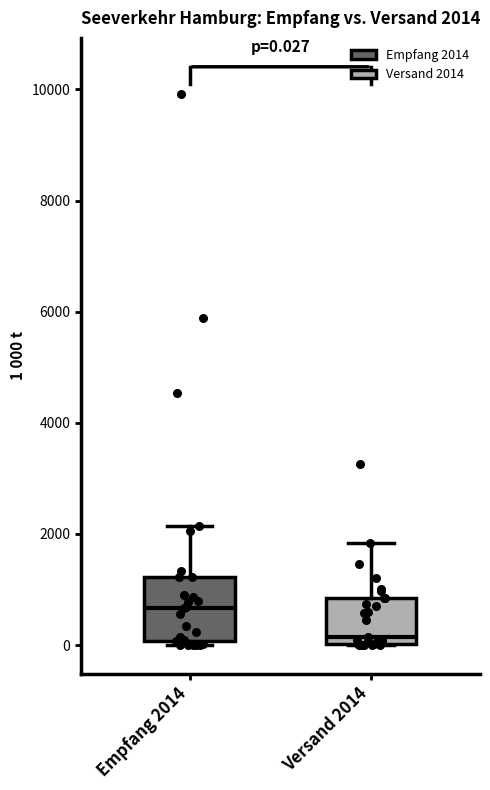

Comparing the boxes themselves (not the whiskers), which one is the tallest?

Empfang 2014